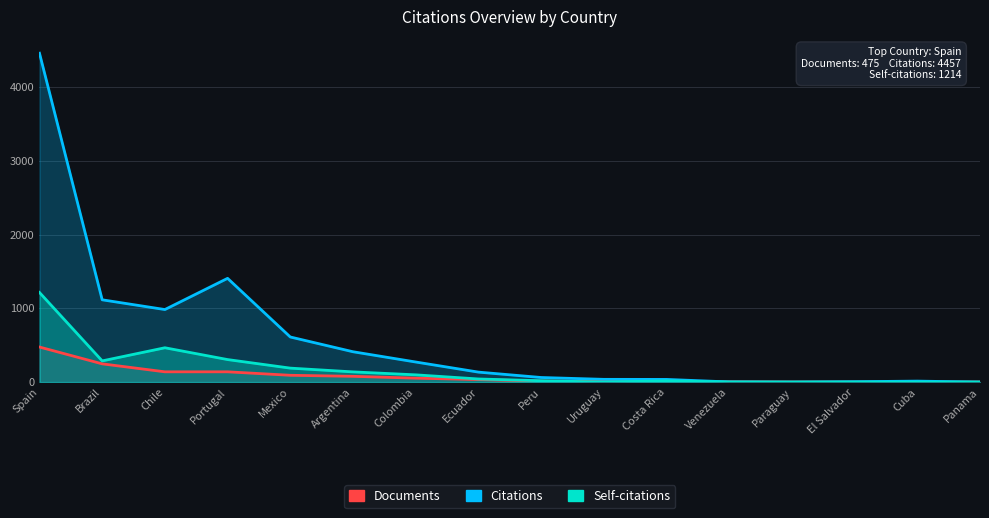

How many intersections are there between Documents and Citations?

3